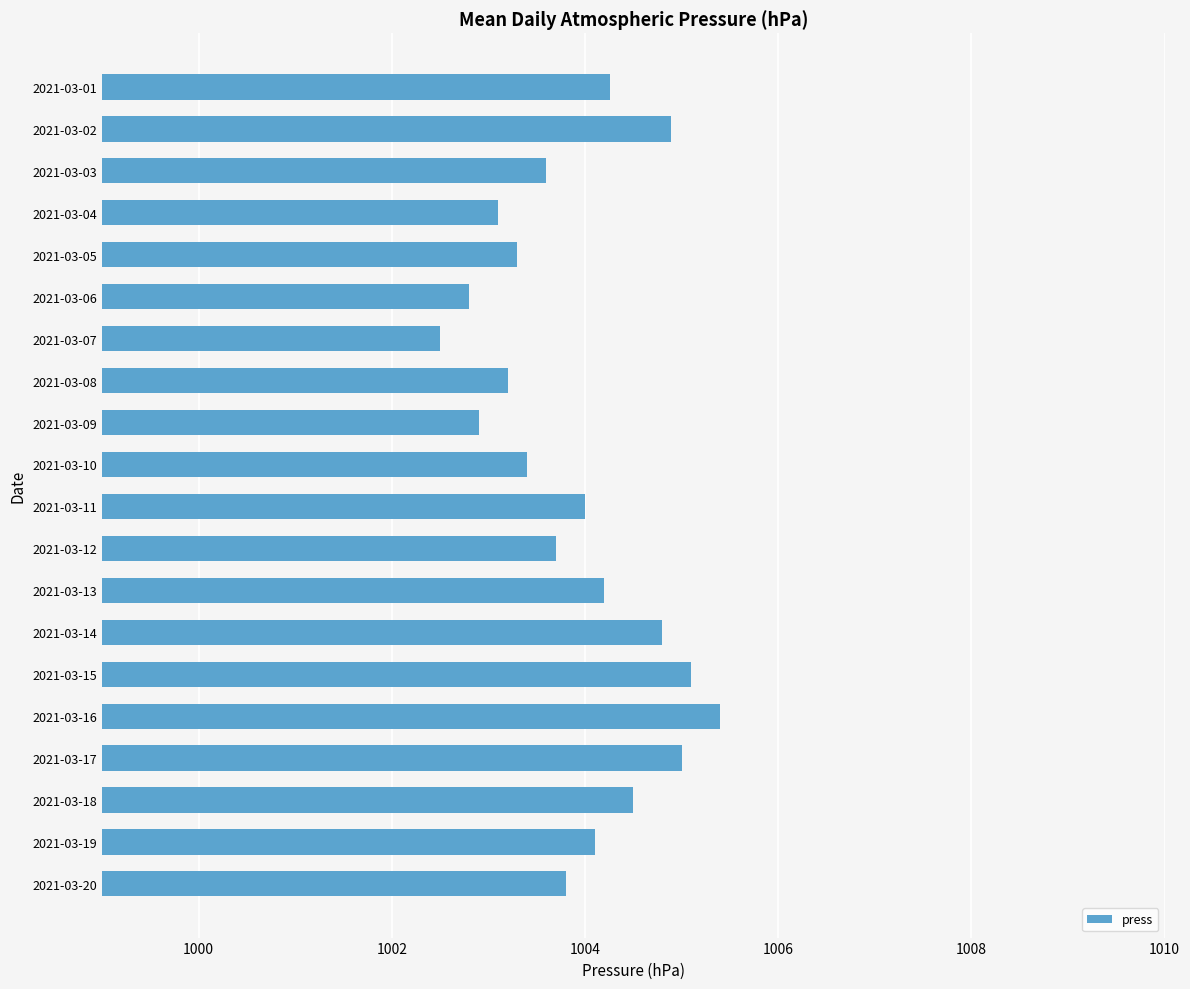

Reading bottom to top, extract all data points from this chart.

2021-03-20=1003.8	2021-03-19=1004.1	2021-03-18=1004.5	2021-03-17=1005.0	2021-03-16=1005.4	2021-03-15=1005.1	2021-03-14=1004.8	2021-03-13=1004.2	2021-03-12=1003.7	2021-03-11=1004.0	2021-03-10=1003.4	2021-03-09=1002.9	2021-03-08=1003.2	2021-03-07=1002.5	2021-03-06=1002.8	2021-03-05=1003.3	2021-03-04=1003.1	2021-03-03=1003.6	2021-03-02=1004.9	2021-03-01=1004.3